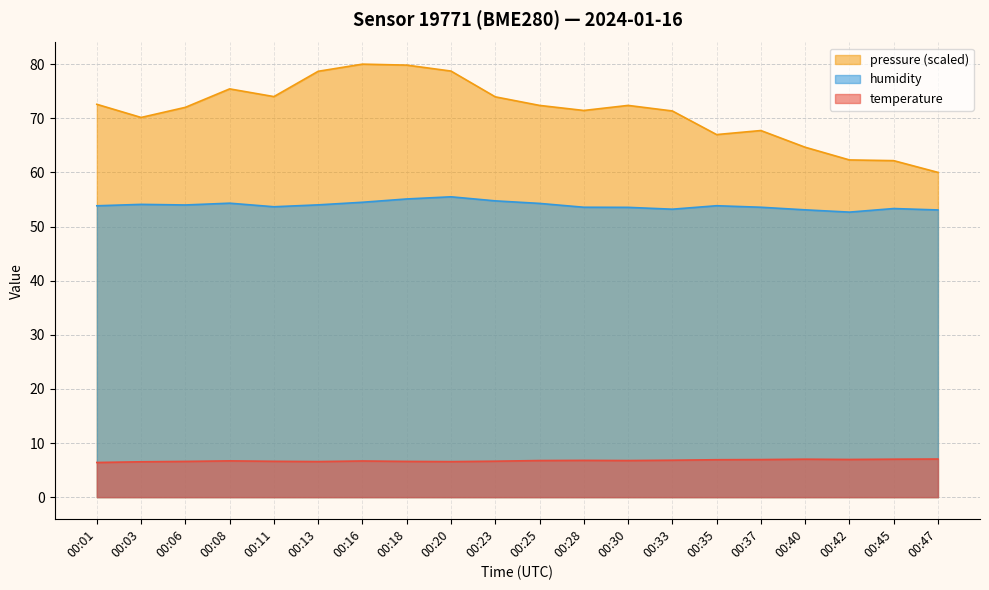

What is the value of the pressure_scaled point at the 4th from the left?

75.4